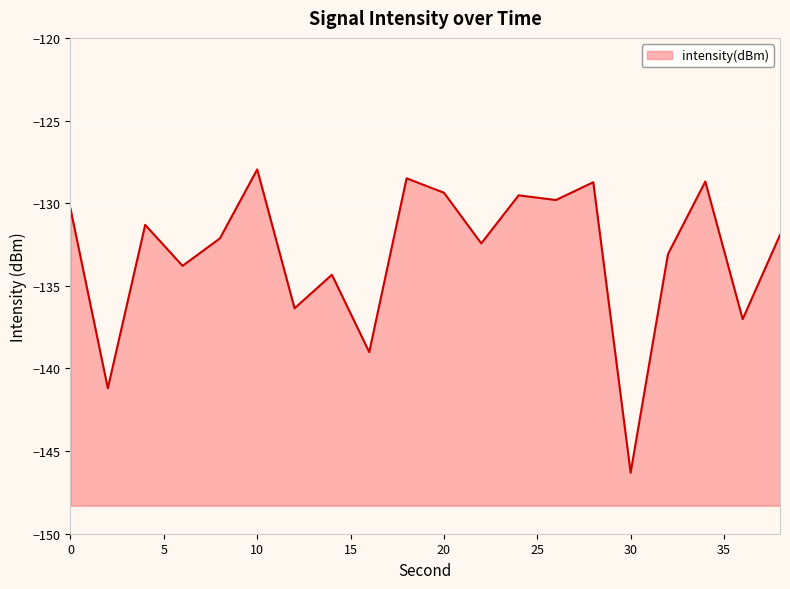

Does the chart display data point markers on the line(s)?

No